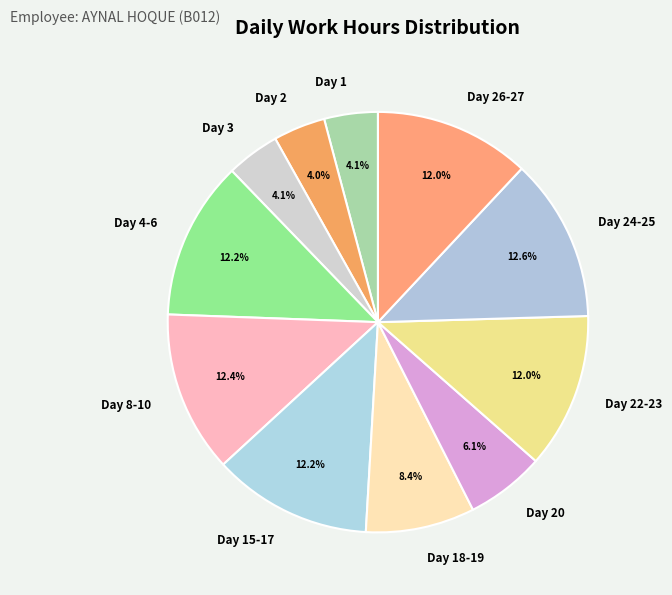

Is there a majority slice in this chart?

No